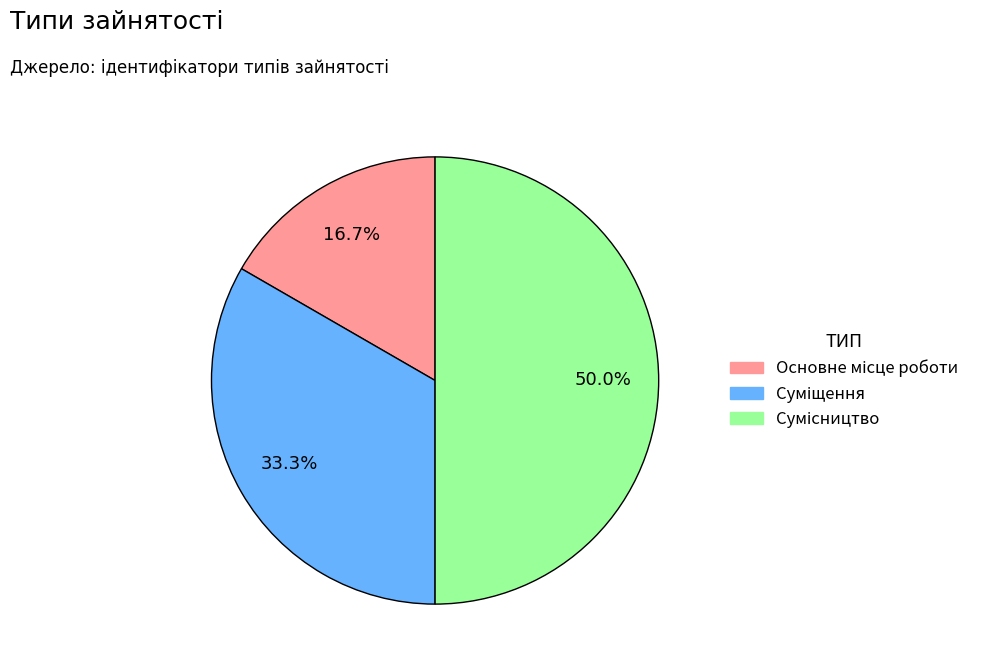

Is Суміщення the majority of the pie?

No